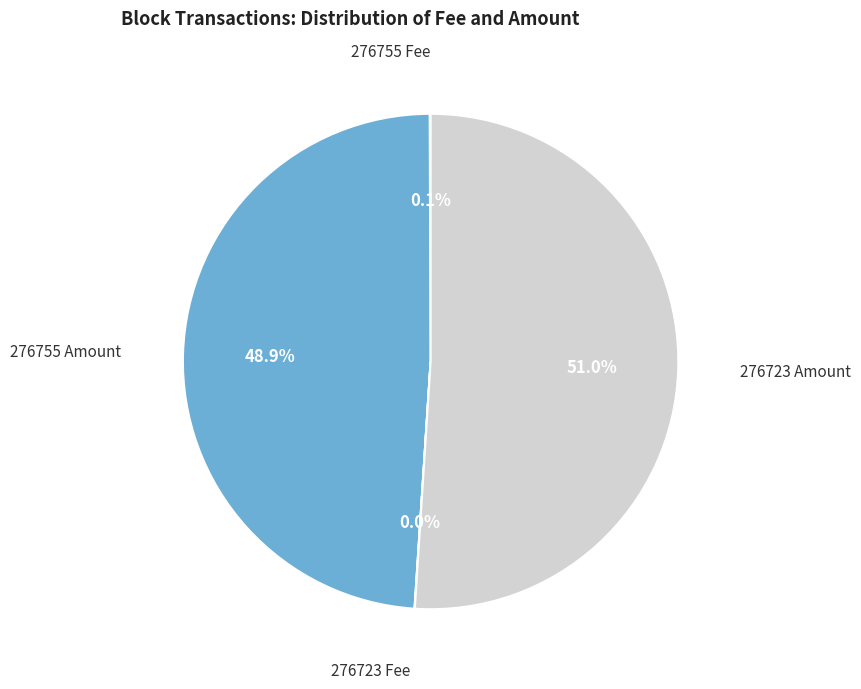

What is the ratio of the value at 276723 Amount to the value at 276755 Amount?

1.0